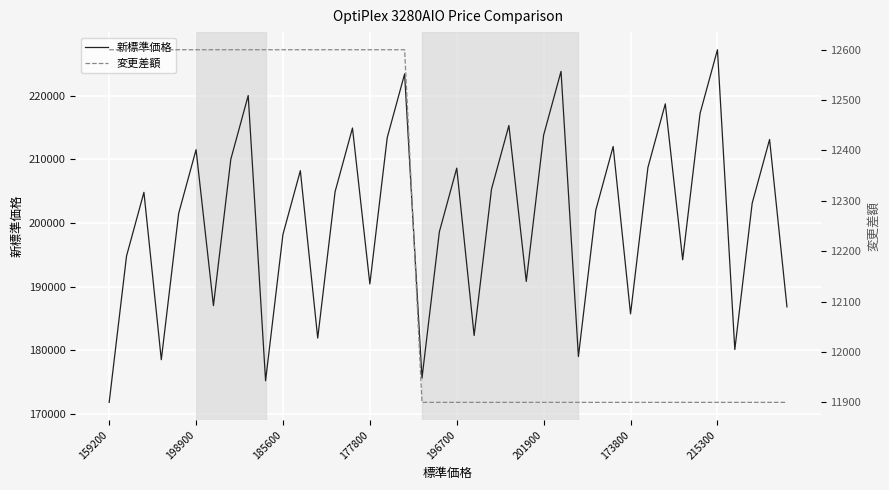

The value of 新標準価格 at 185600 is 198200. True or false?

True